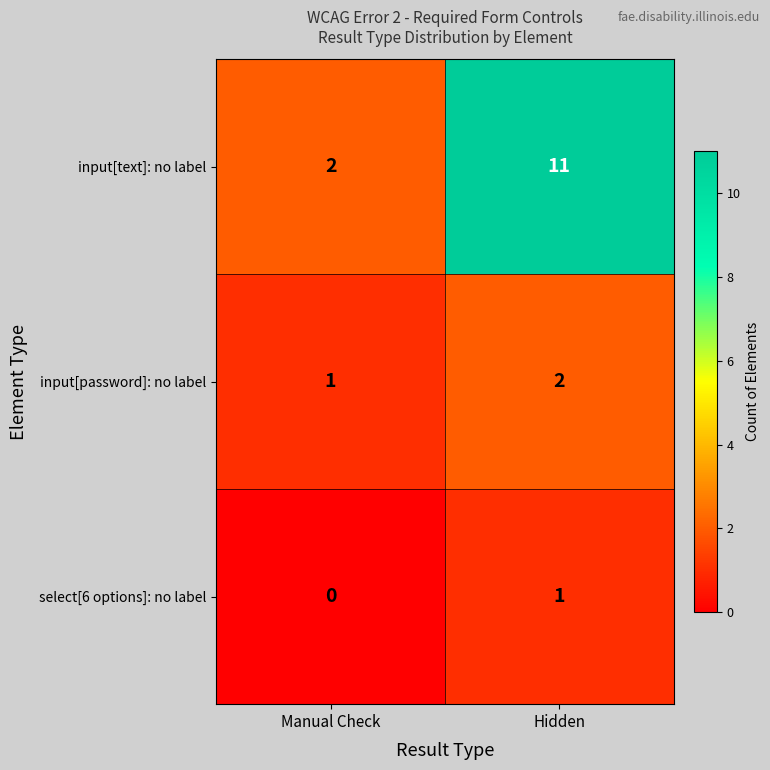

Which label corresponds to the smallest value in the chart?

Manual Check